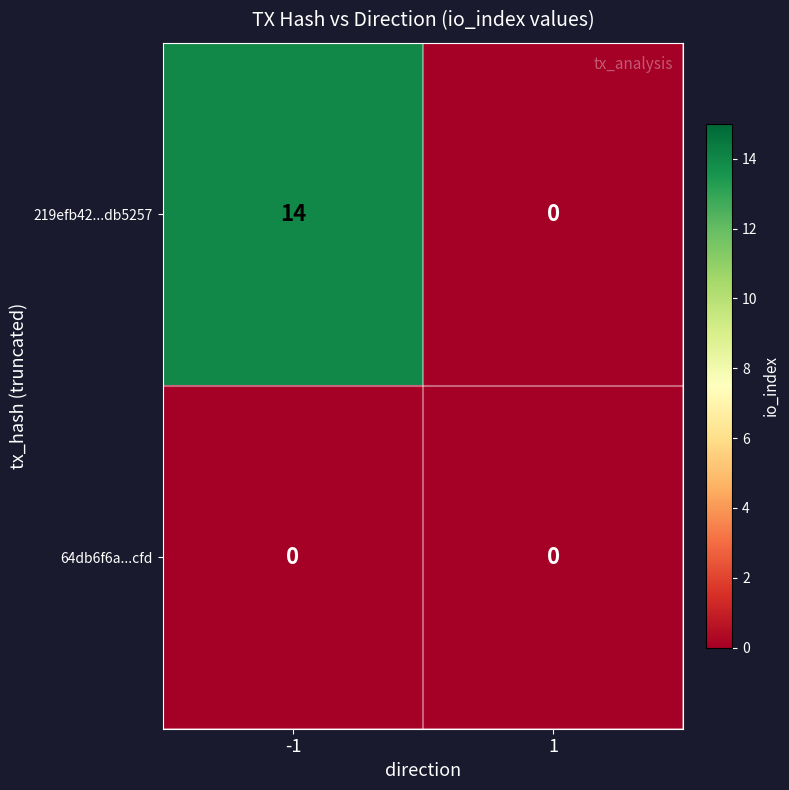

What is the maximum value shown in the chart?

14